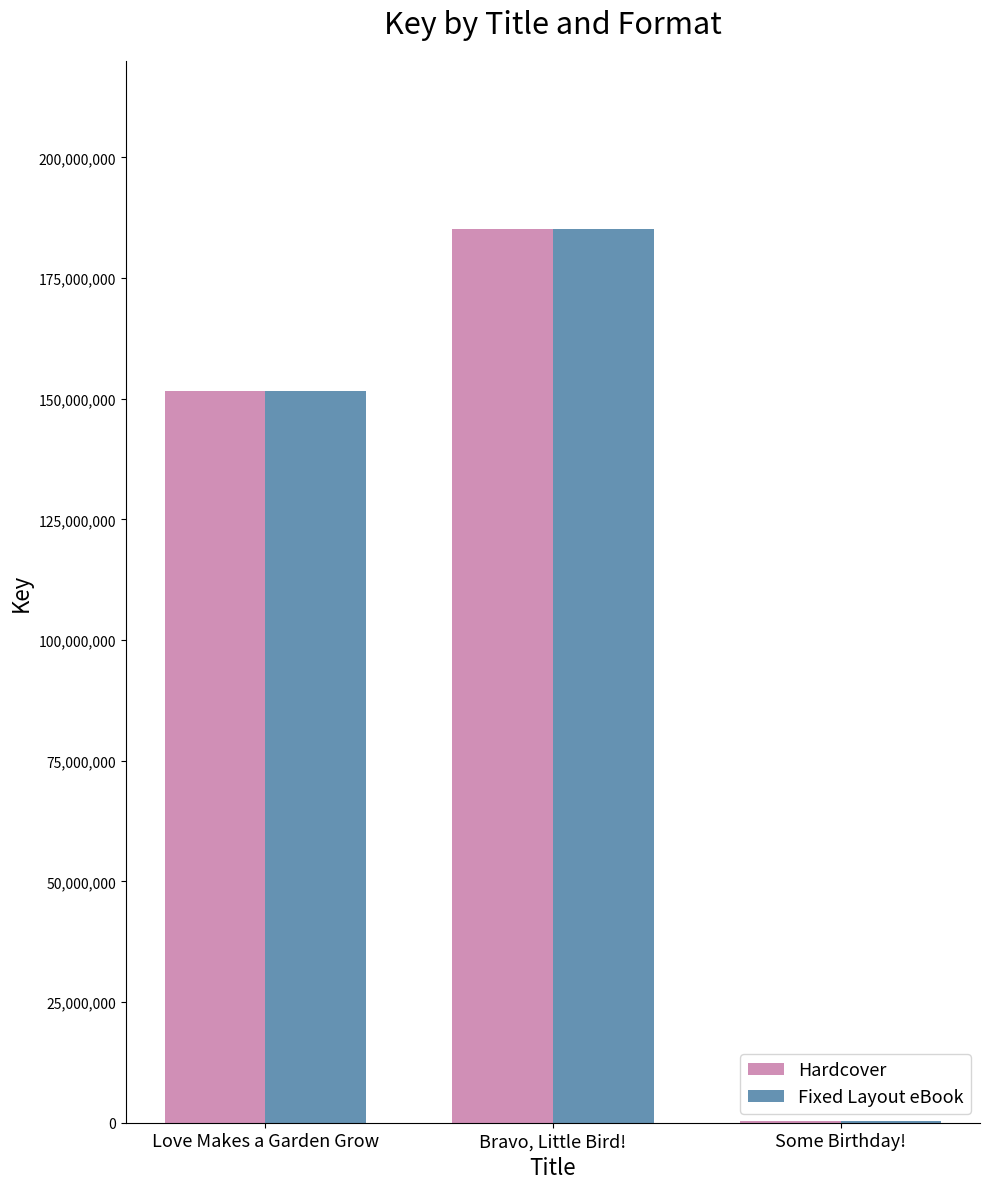

What is the highest value of the Fixed Layout eBook series?

185243832